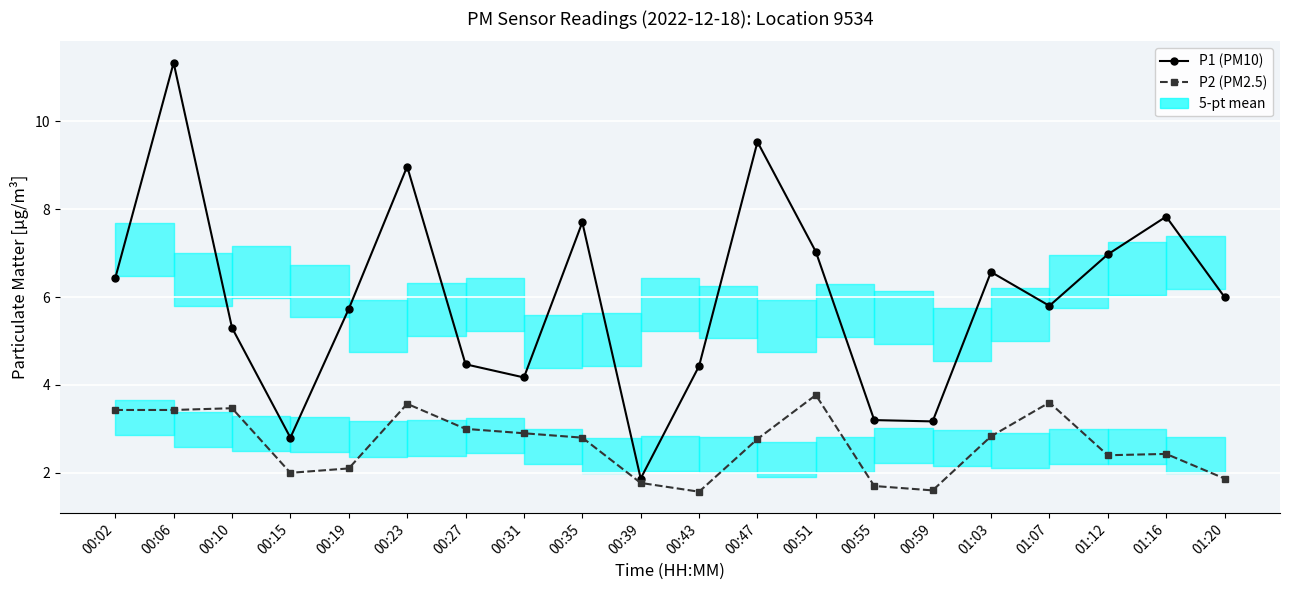

Which series changed the most between 00:35 and 00:47?

P1 (PM10)